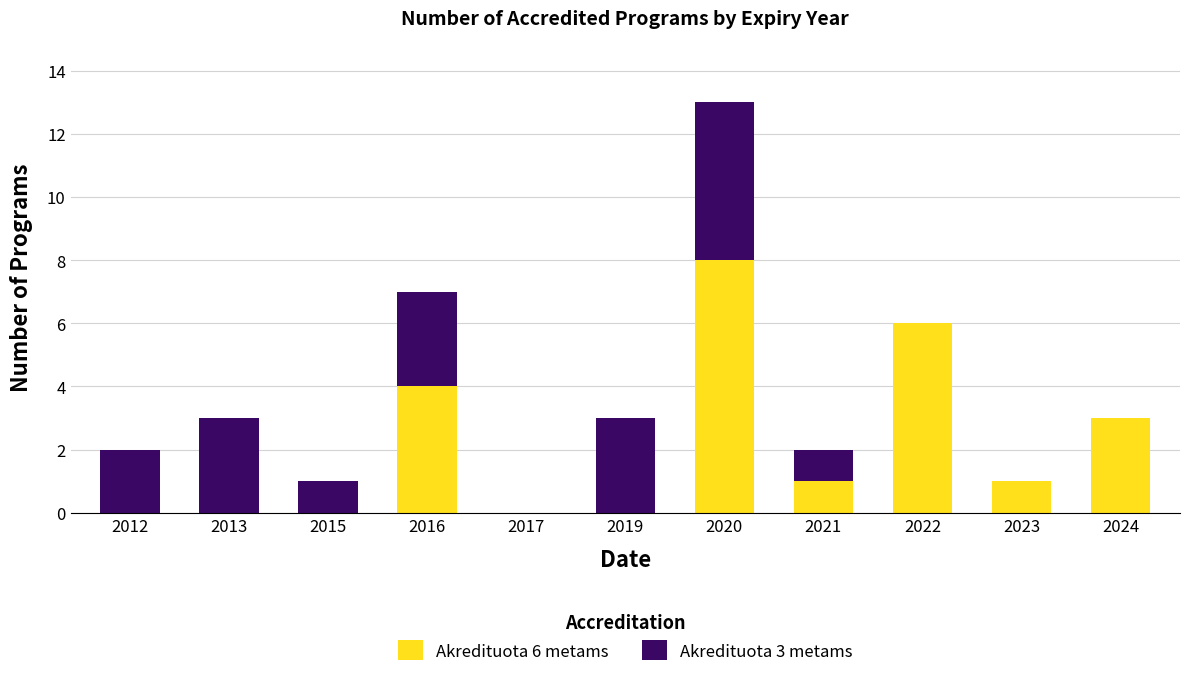

Which category has the highest value in the Akredituota 6 metams series?

2020